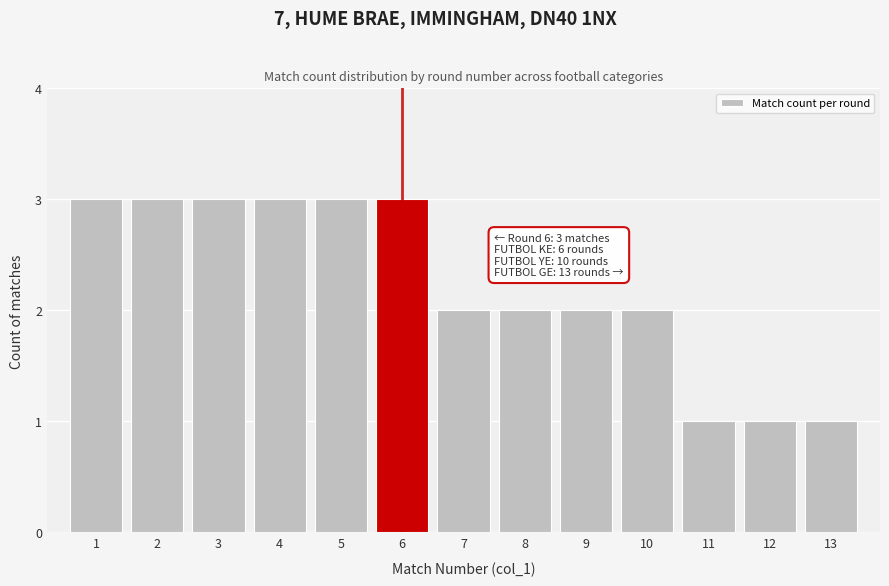

Reading left to right, list all the values displayed in this chart.

3	3	3	3	3	3	2	2	2	2	1	1	1